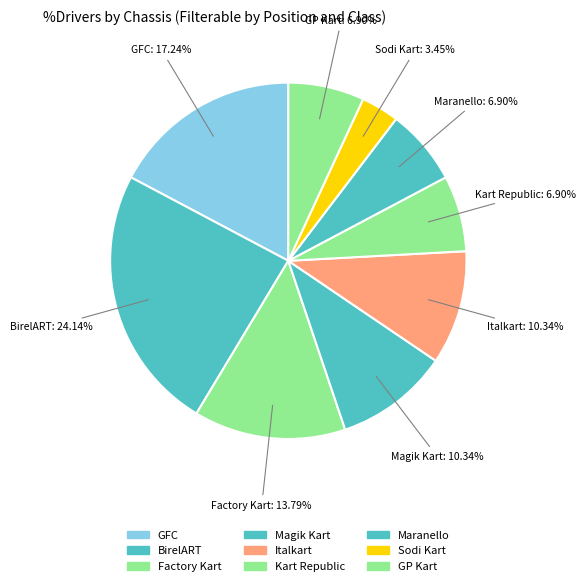

Rank the categories by value from highest to lowest.

BirelART, GFC, Factory Kart, Magik Kart, Italkart, Kart Republic, Maranello, GP Kart, Sodi Kart